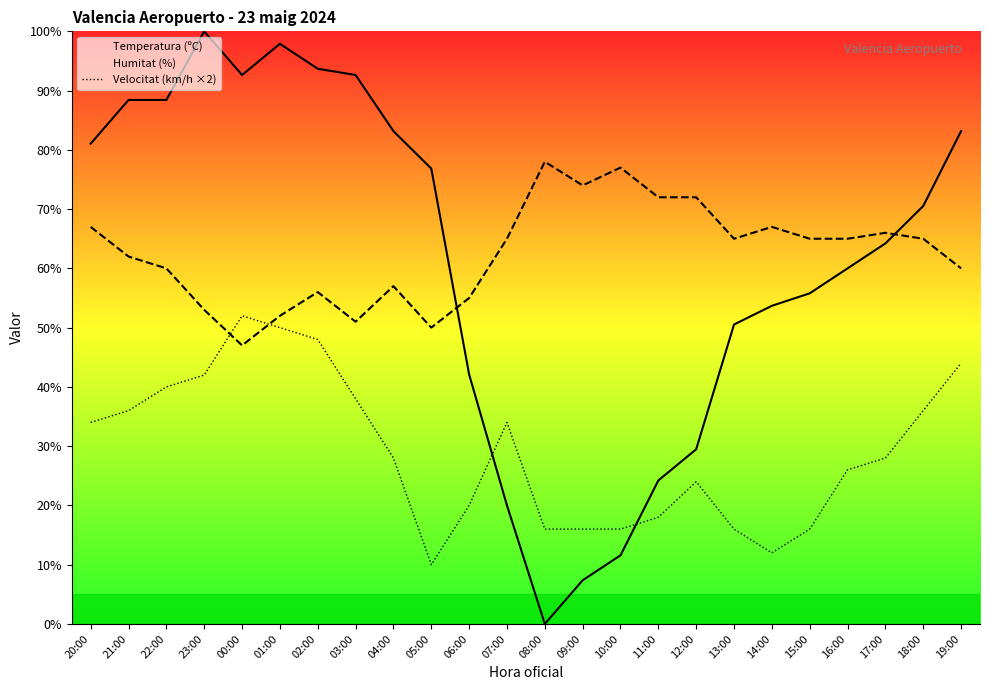

How many times do Humitat (%) and Temperatura (ºC) cross each other?

2